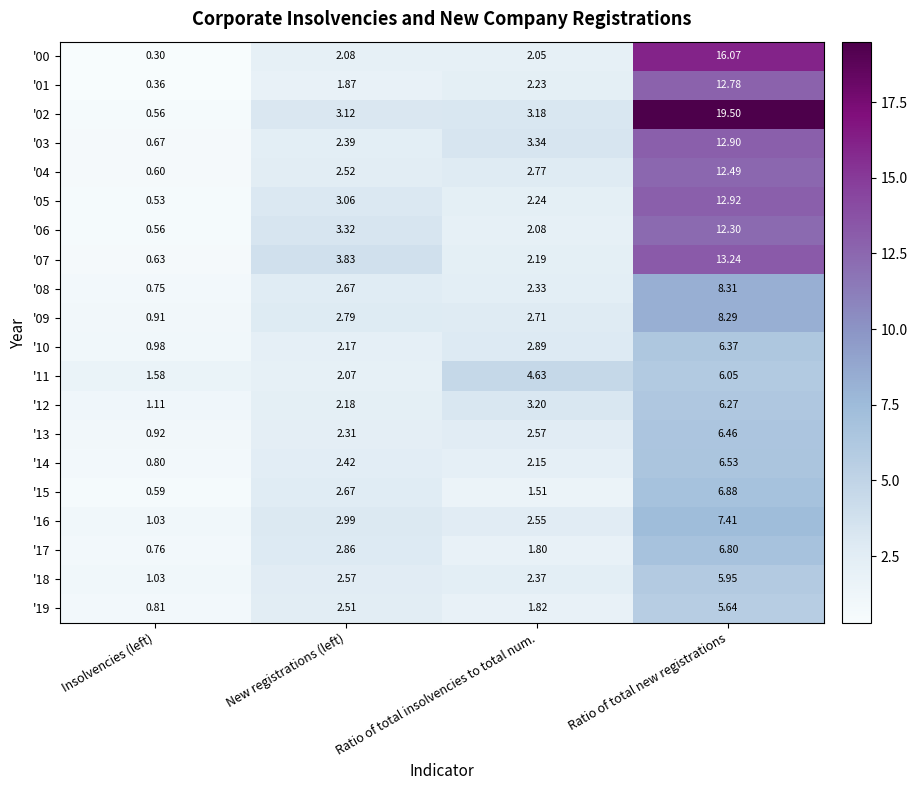

Which label corresponds to the largest value in the chart?

Ratio of total new registrations